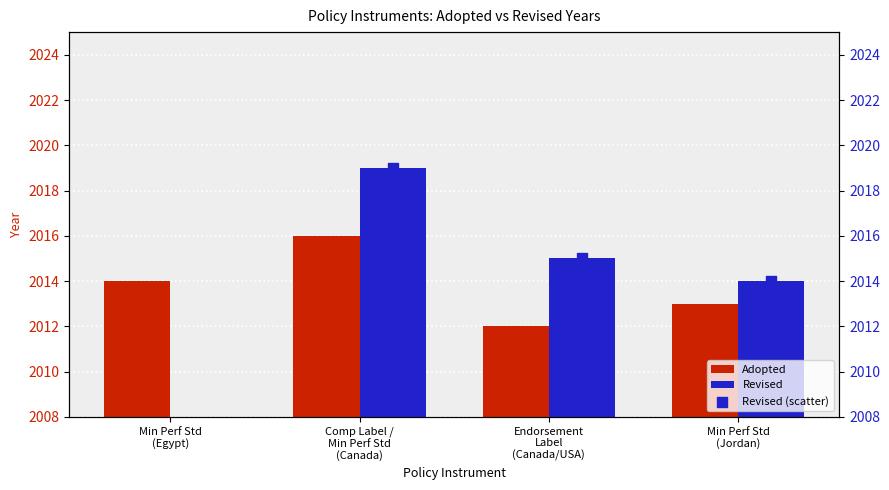

Which series reaches the minimum Y coordinate?

Adopted